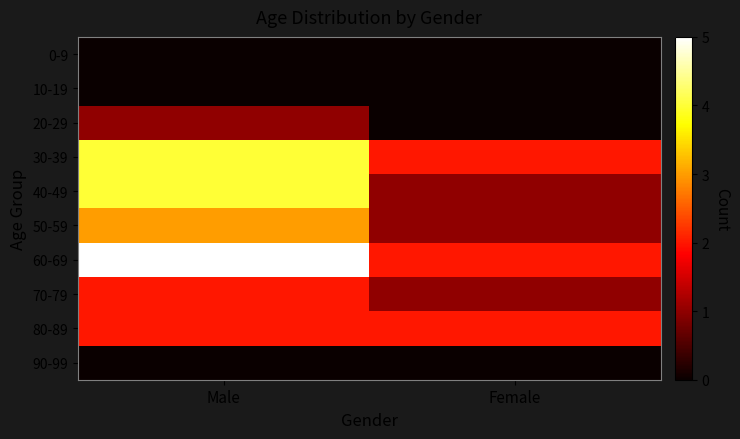

Rank the series by their maximum value, from highest to lowest.

60-69, 30-39, 40-49, 50-59, 70-79, 80-89, 20-29, 0-9, 10-19, 90-99